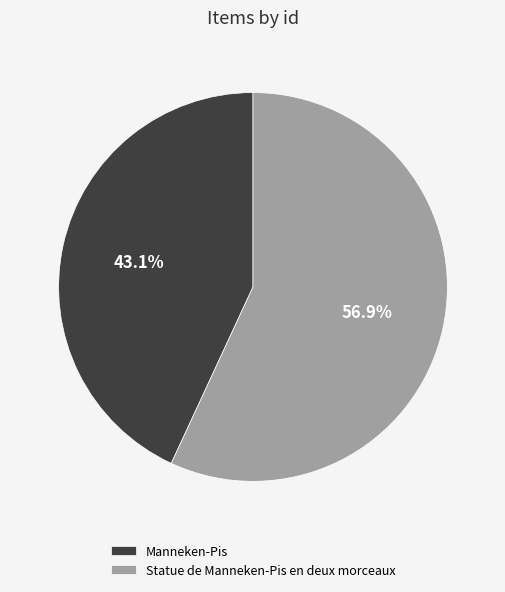

To the nearest percent, what percentage of the pie is Statue de Manneken-Pis en deux morceaux?

57%